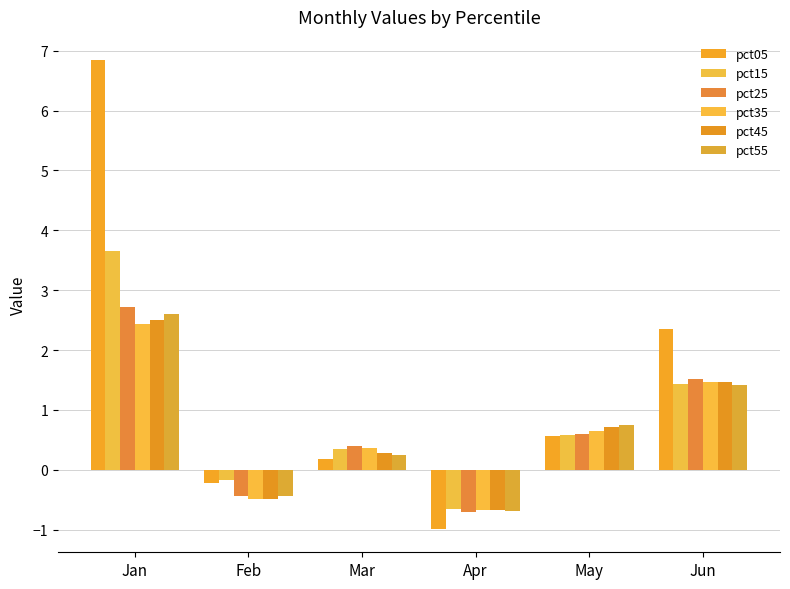

At which label does pct15 first exceed 0?

Jan